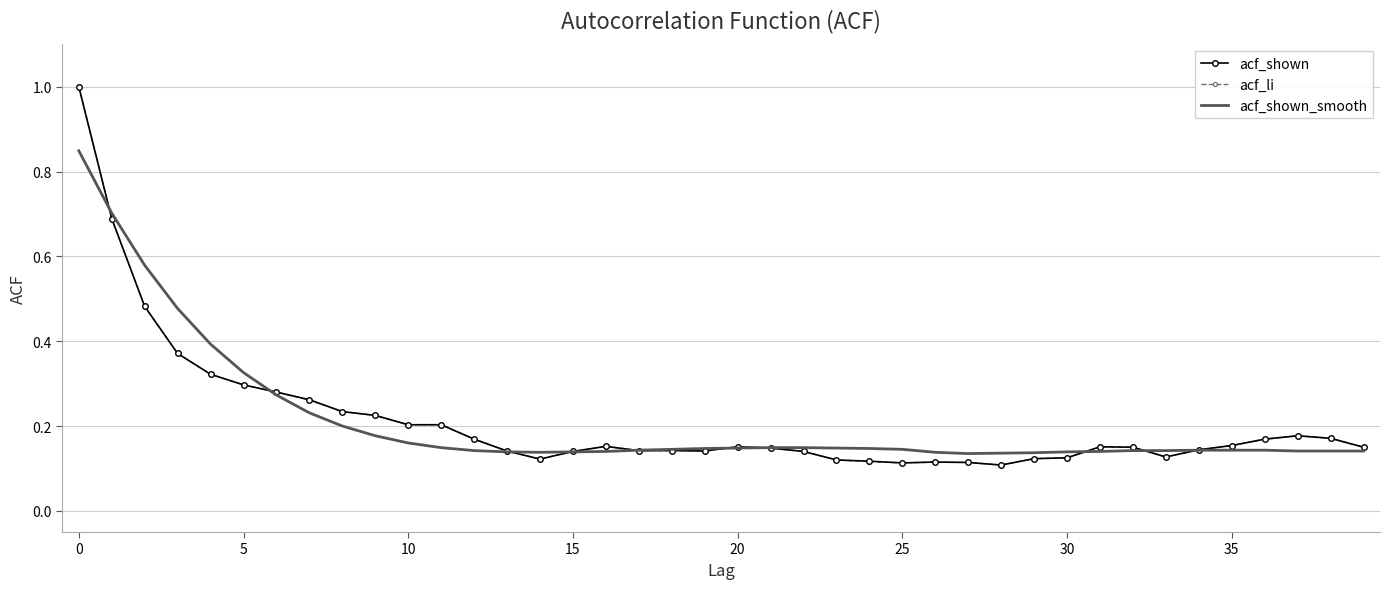

True or false: acf_li has a value of 0.2 at 10.

True